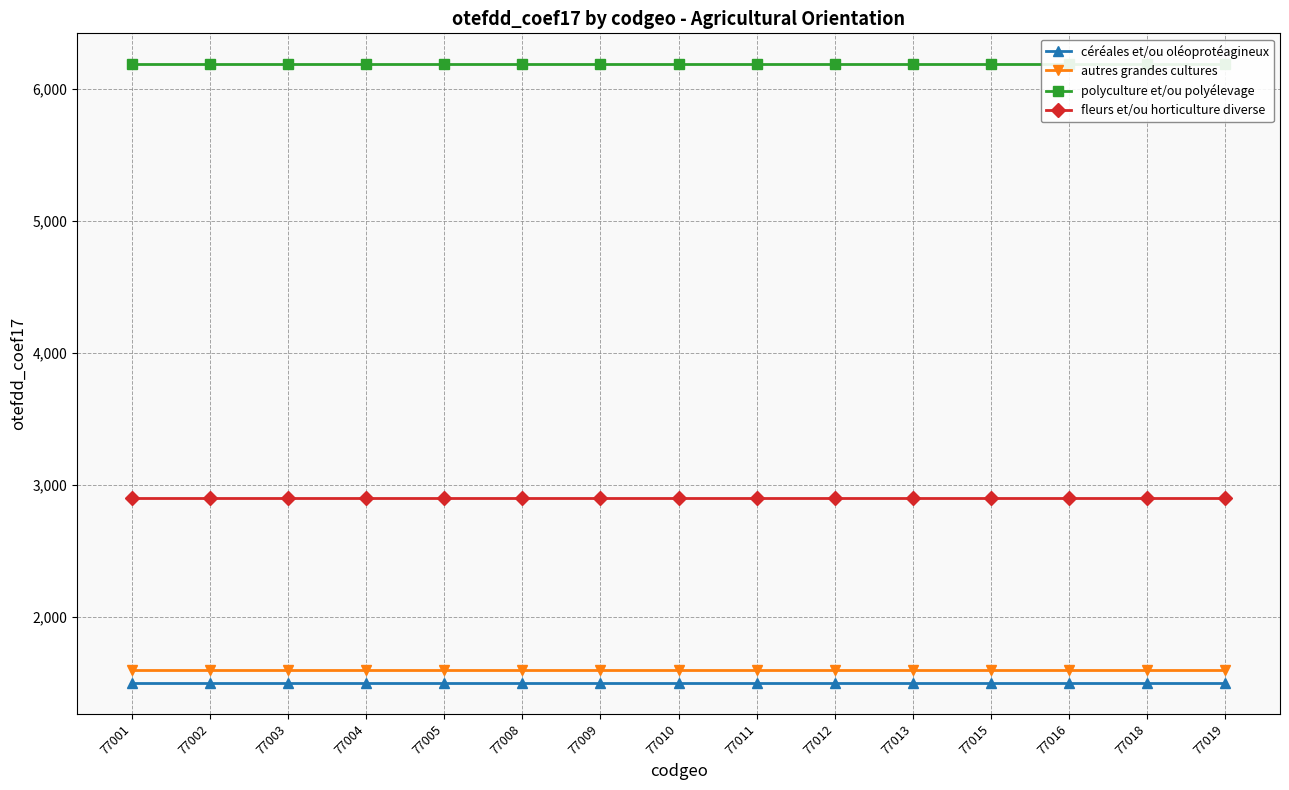

Rank the categories by autres grandes cultures value from highest to lowest.

77001, 77002, 77003, 77004, 77005, 77008, 77009, 77010, 77011, 77012, 77013, 77015, 77016, 77018, 77019